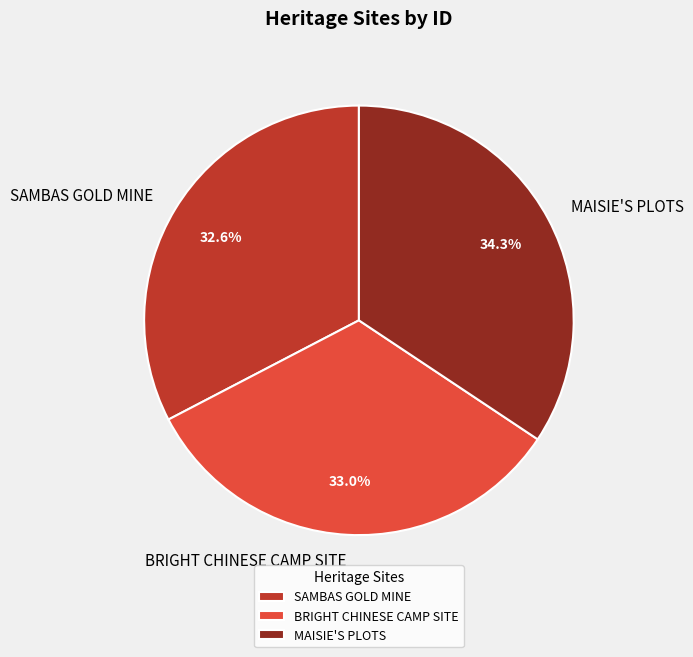

To the nearest percent, what is the difference between the largest and smallest slice percentages?

2%